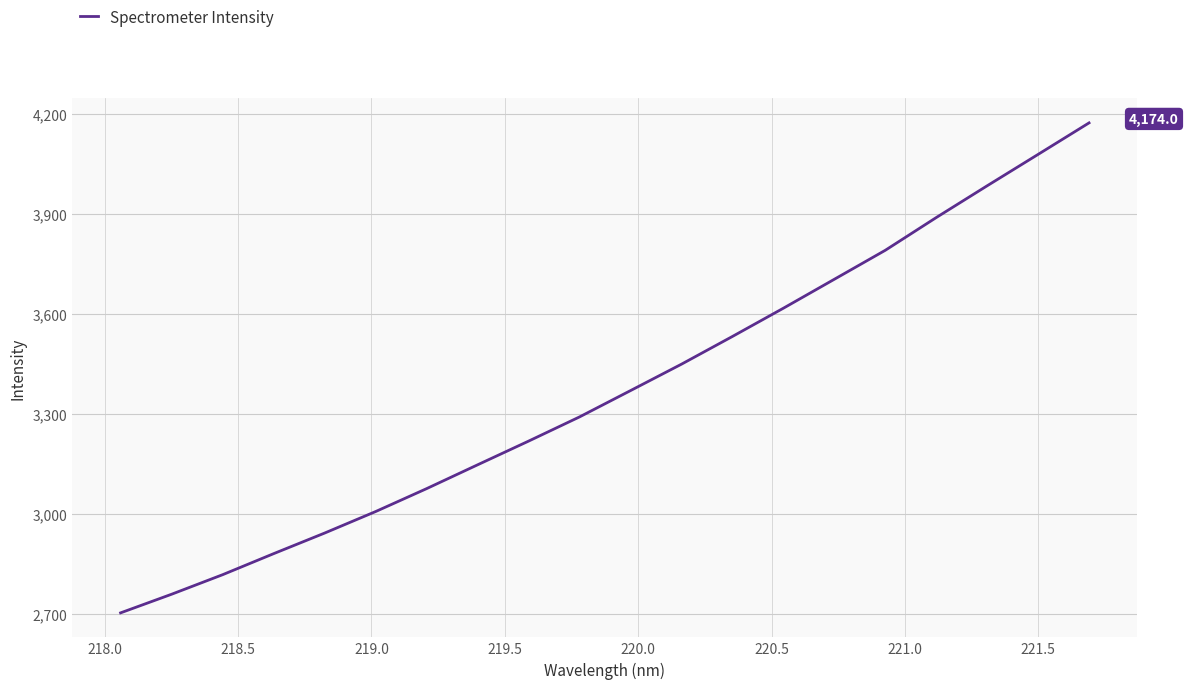

What is the difference between the maximum and minimum values?

1470.2